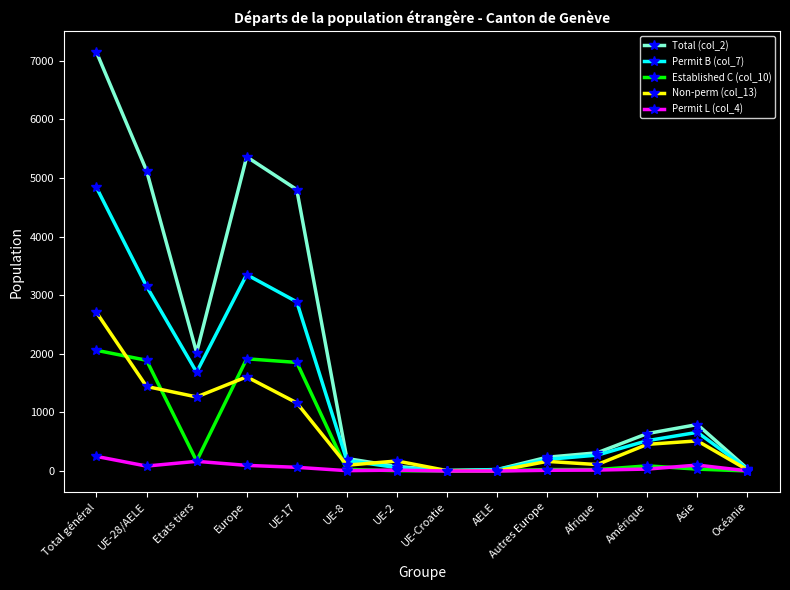

Is the value of Permit B (col_7) at UE-28/AELE greater than the value of Permit L (col_4) at Total général?

Yes